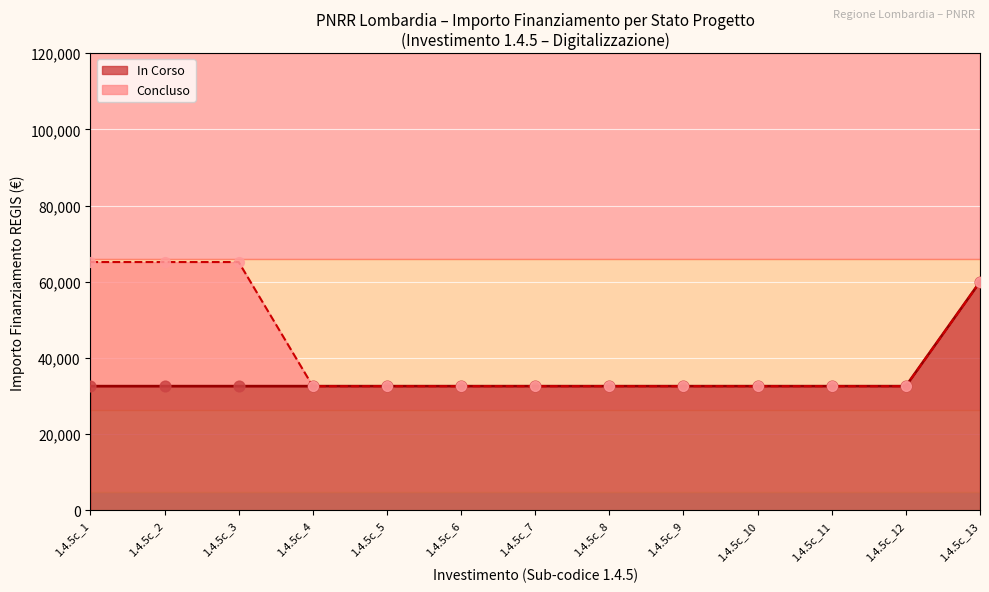

The value of In Corso at 1.4.5c_5 is 32589. True or false?

True